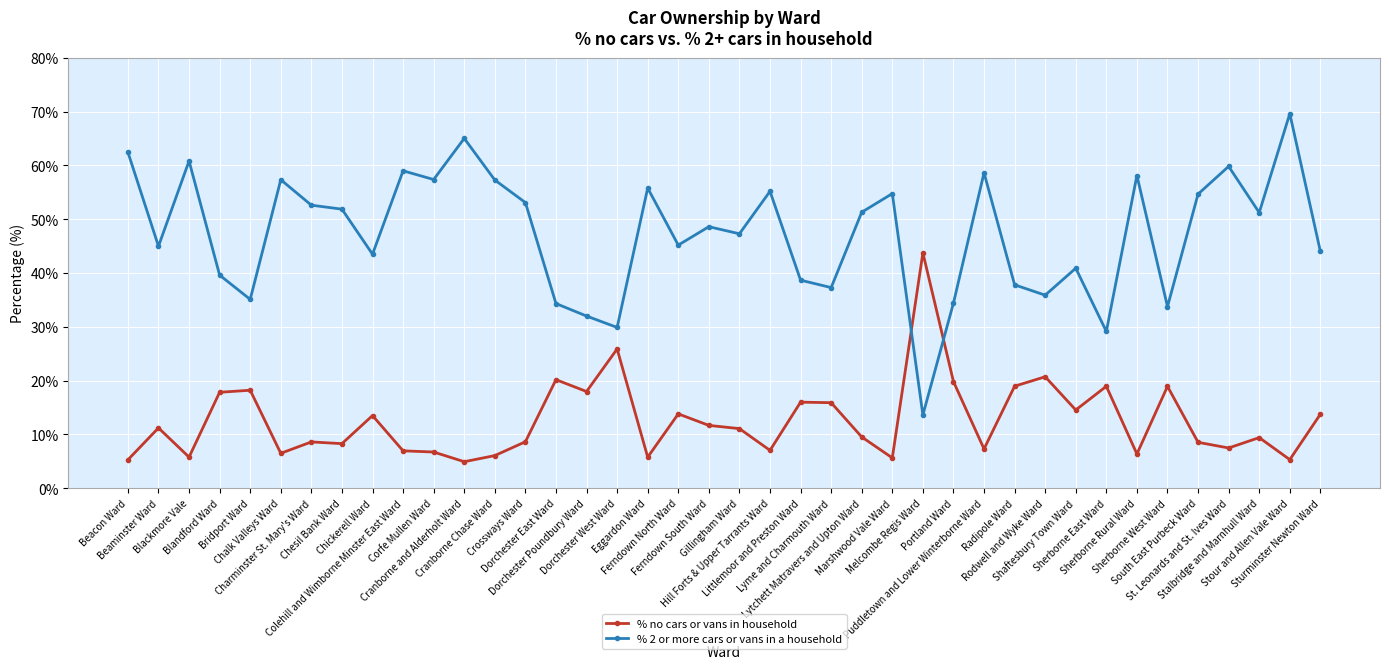

Which label corresponds to the largest value in the chart?

Stour and Allen Vale Ward